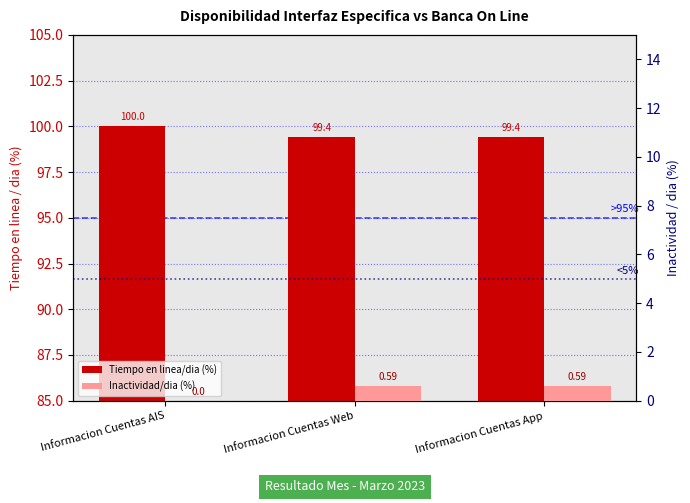

Reading left to right, extract all data points from this chart.

Tiempo en linea/dia (%): Informacion Cuentas AIS=100.0	Informacion Cuentas Web=99.4	Informacion Cuentas App=99.4
Inactividad/dia (%): Informacion Cuentas AIS=0.0	Informacion Cuentas Web=0.6	Informacion Cuentas App=0.6